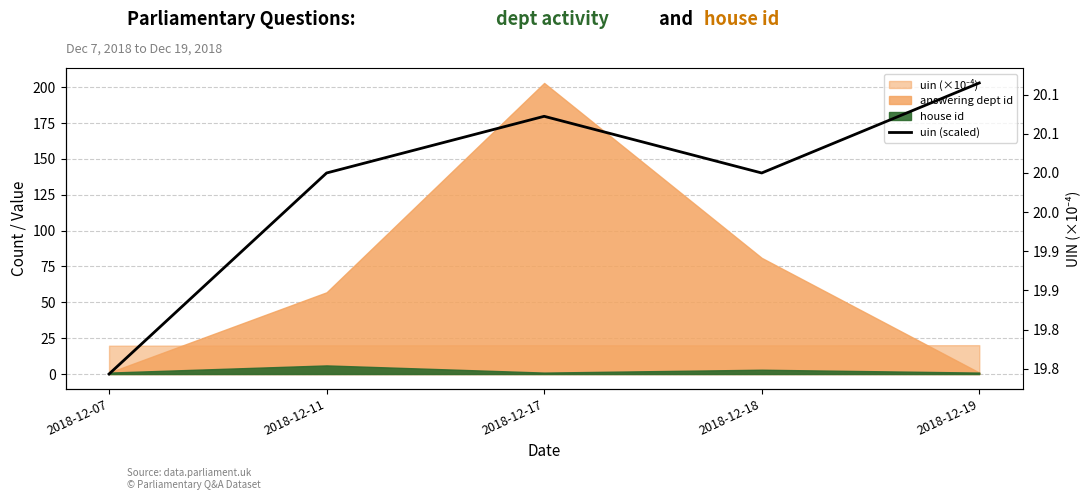

True or false: there are more than 1 points higher than both neighbors.

False